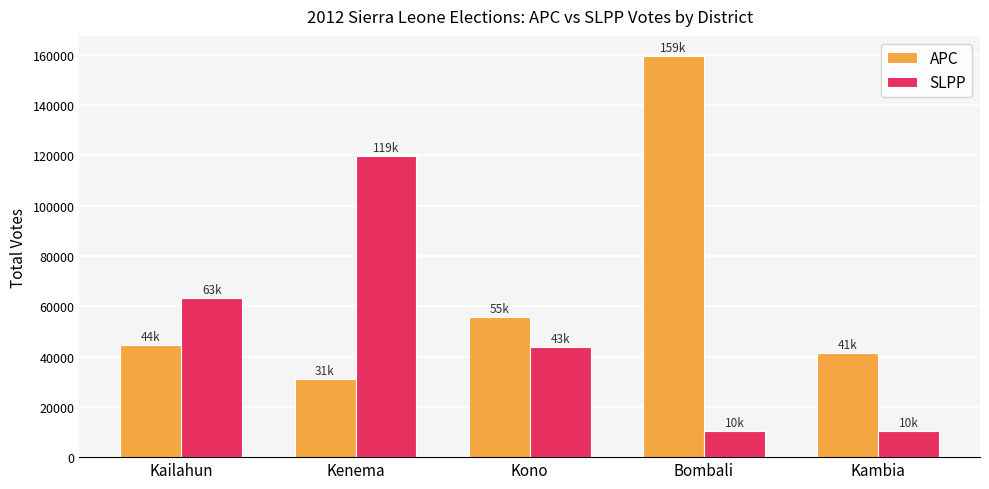

What is the total value across all series at Kono?

99500